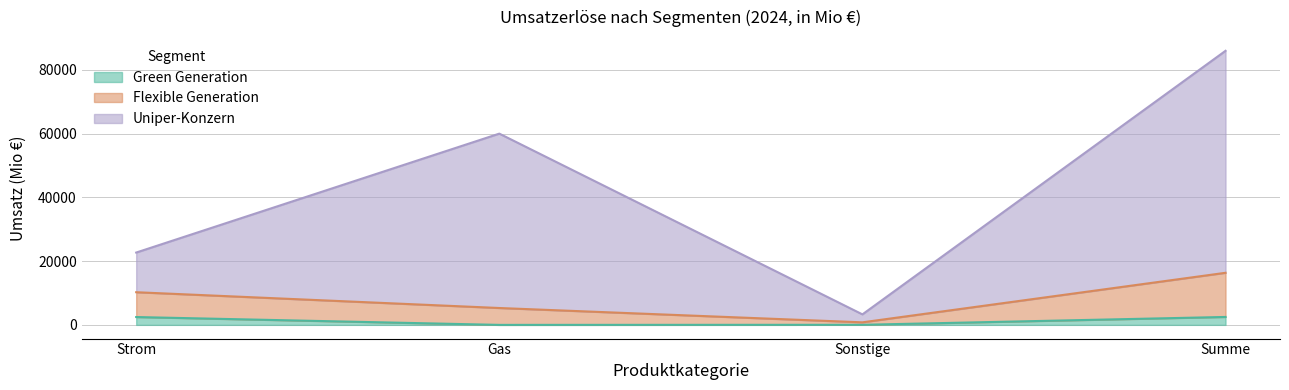

Reading left to right, list all the values displayed in this chart.

Green Generation: 2462	0	27	2488
Flexible Generation: 10246	5294	800	16339
Uniper-Konzern: 22689	59994	3294	85975